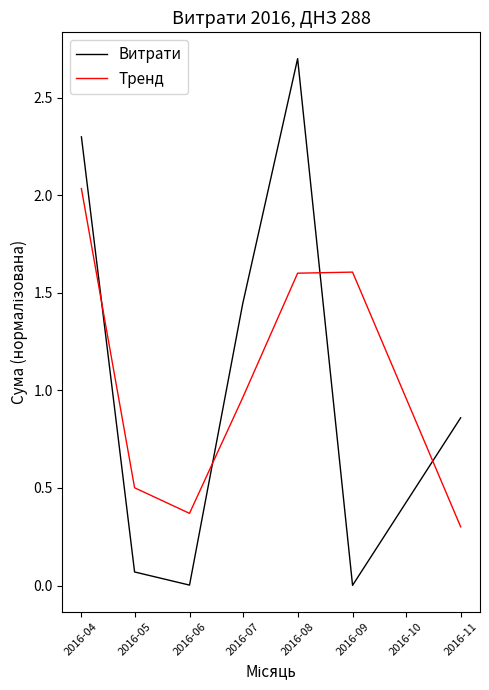

Is it true that Витрати equals 2.3 at 2016-04?

True